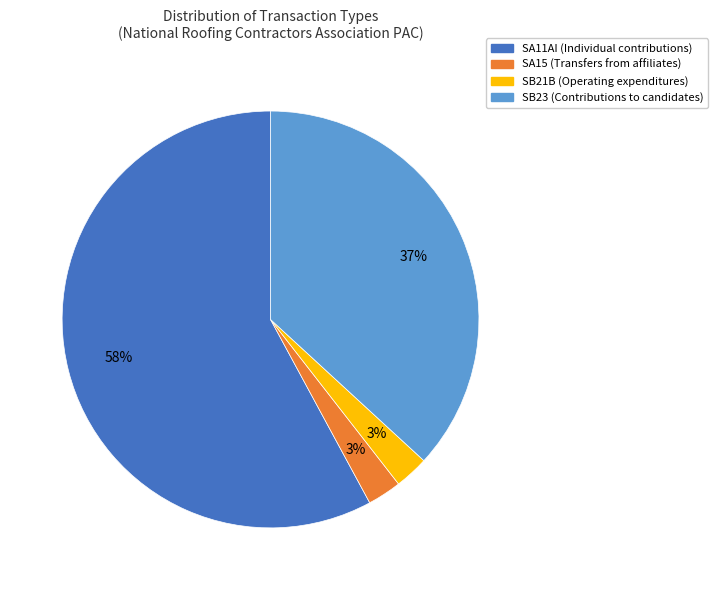

Count the number of slices in the pie.

4